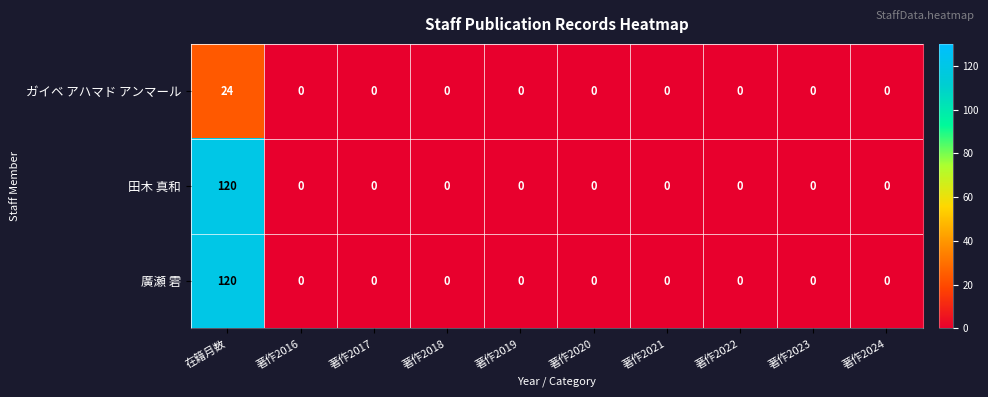

Reading left to right, extract all data points from this chart.

ガイベ アハマド アンマール: 24	0	0	0	0	0	0	0	0	0
田木 真和: 120	0	0	0	0	0	0	0	0	0
廣瀬 雼: 120	0	0	0	0	0	0	0	0	0